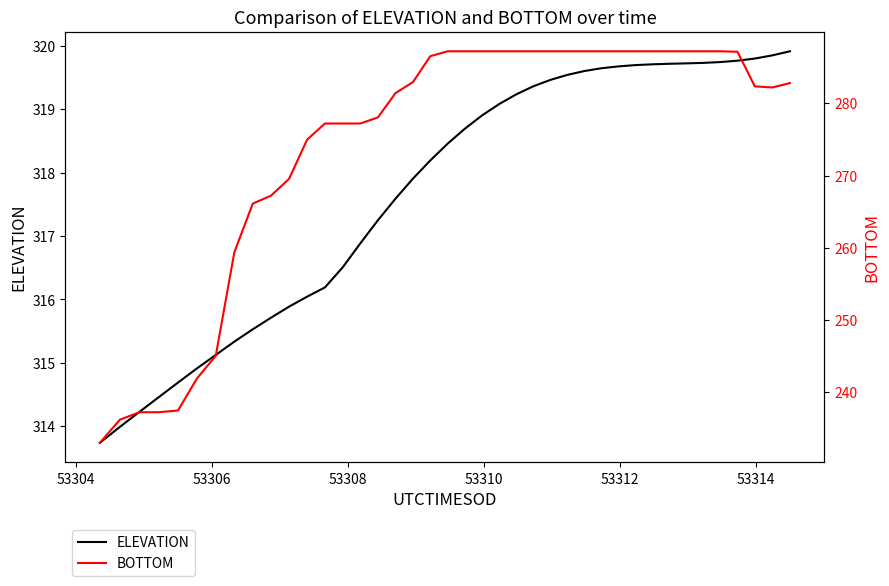

List the series in order of their overall mean, lowest first.

BOTTOM, ELEVATION